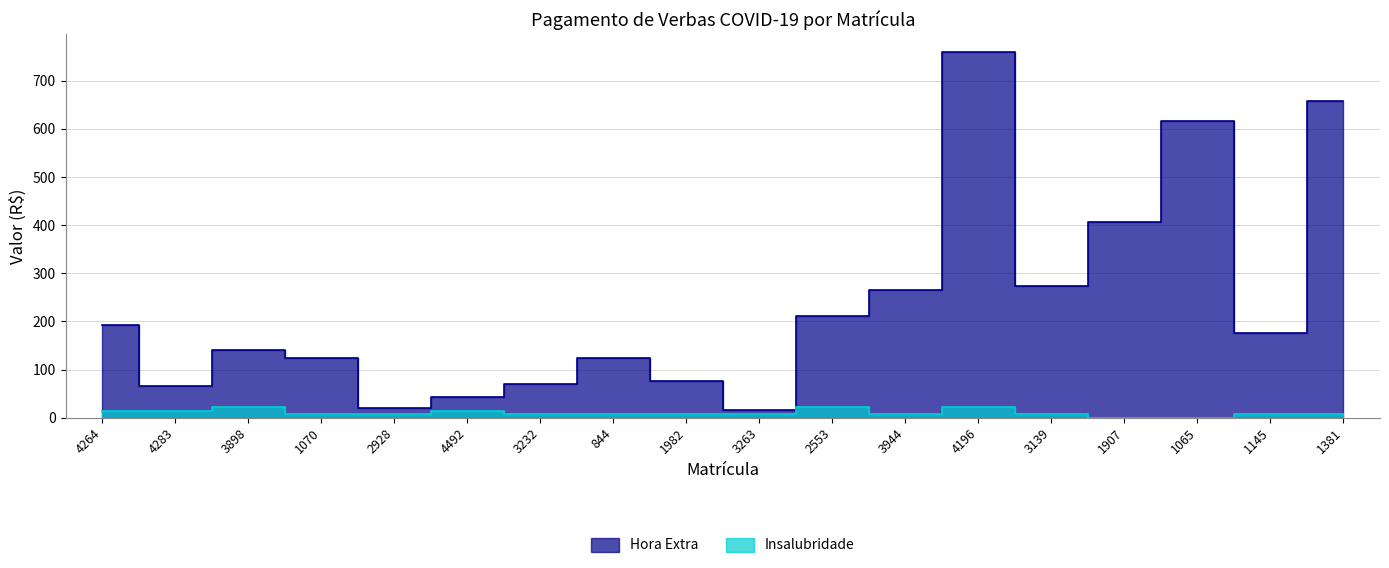

List the labels in order of Insalubridade value, smallest first.

1907, 1065, 1145, 1381, 1070, 2928, 3232, 844, 1982, 3263, 3944, 3139, 4264, 4283, 4492, 3898, 2553, 4196